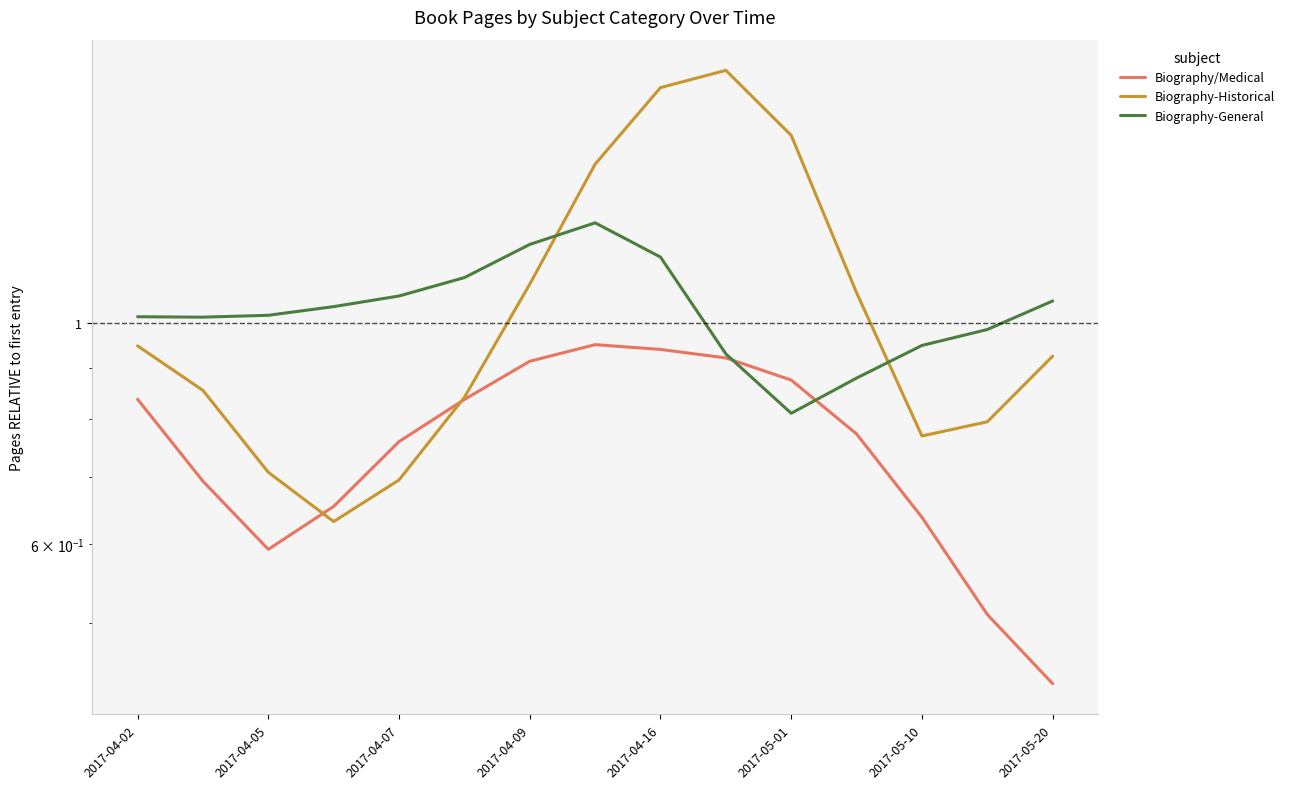

Is this an area chart (filled region under the line)?

No